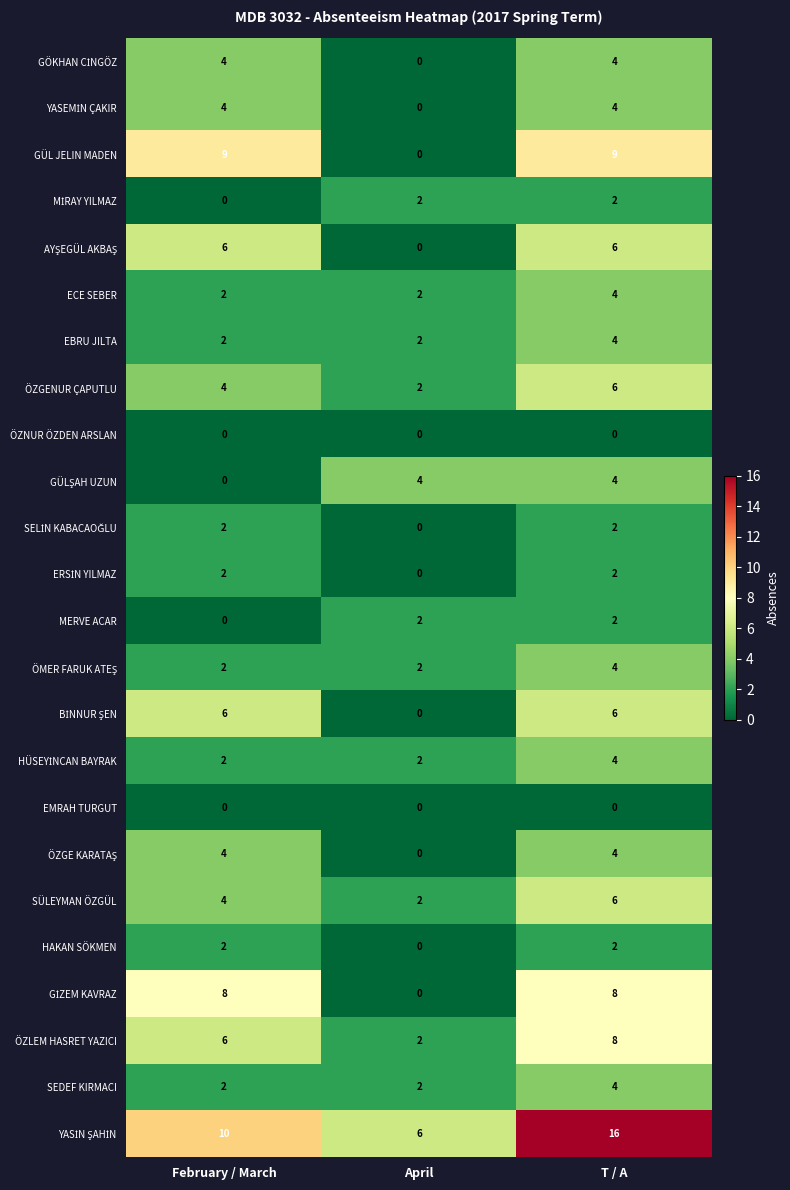

What is the spread (max minus min) of values at T / A?

16